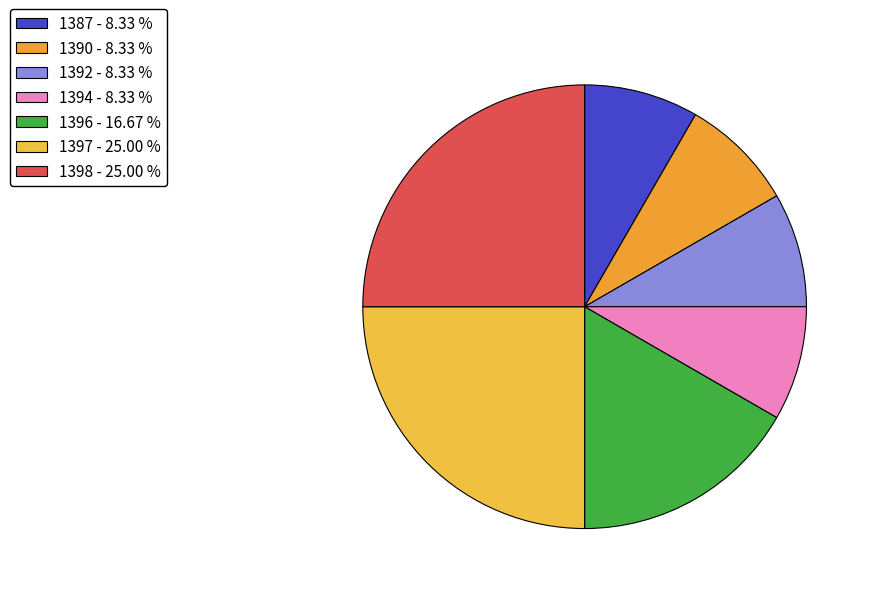

Which category has the smallest portion of the pie?

1387